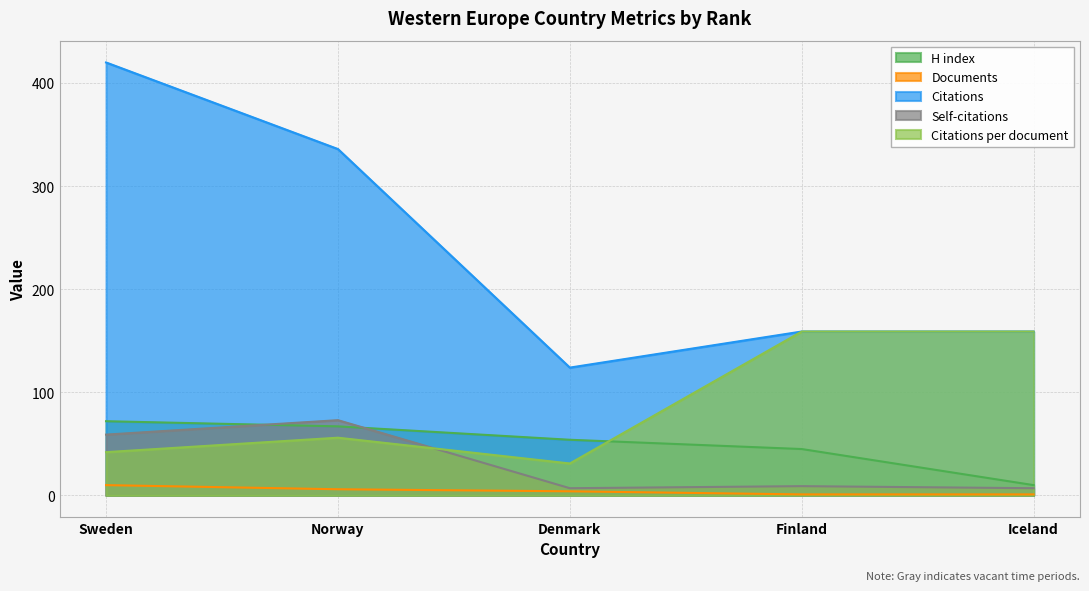

The value of Citations at Sweden is 420. True or false?

True